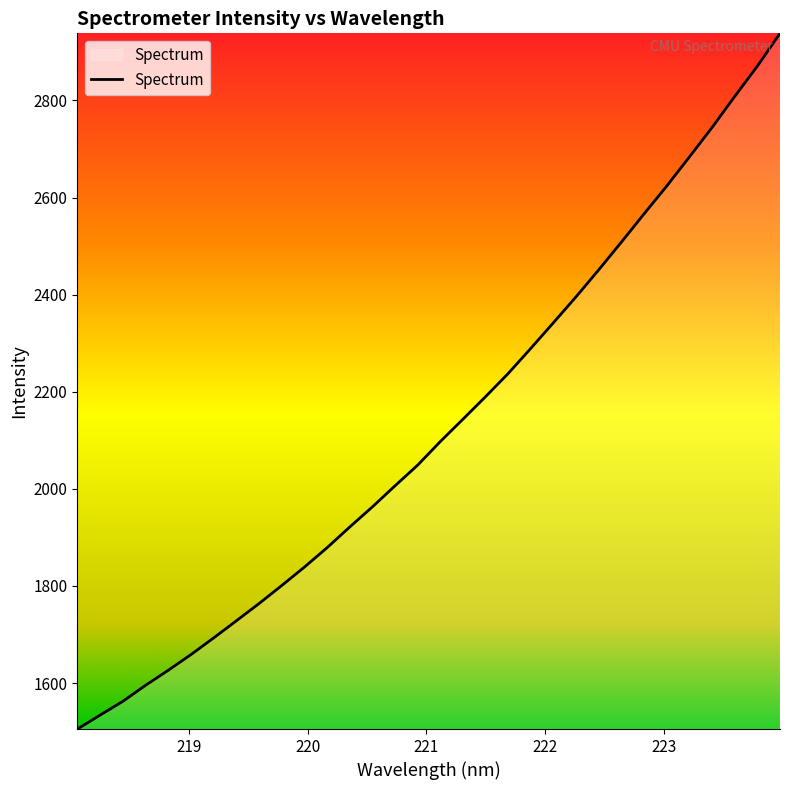

True or false: there are more than 2 points higher than both neighbors.

False